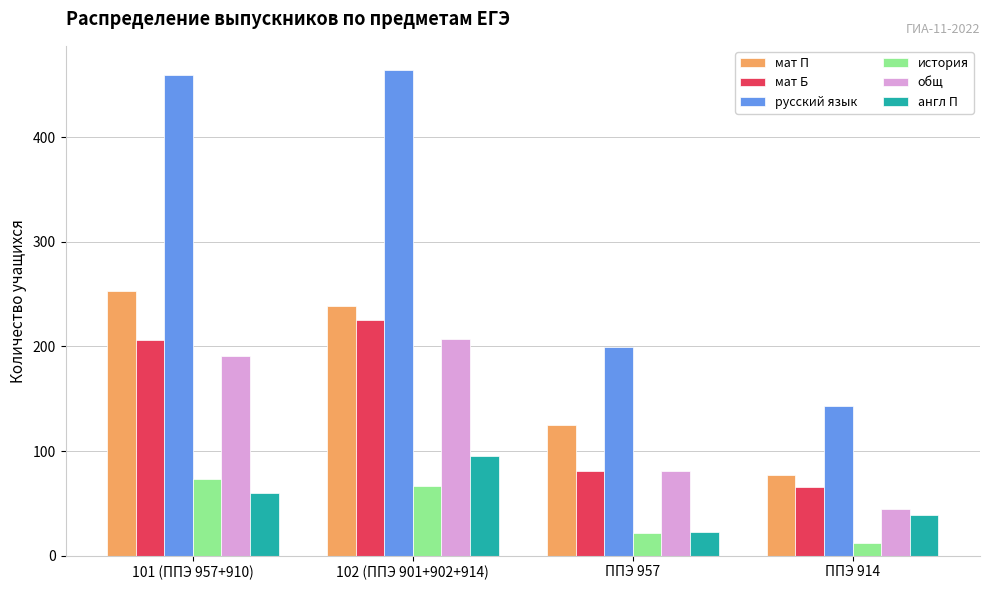

What is the sum of the история values at 102 (ППЭ 901+902+914) and ППЭ 957?

89